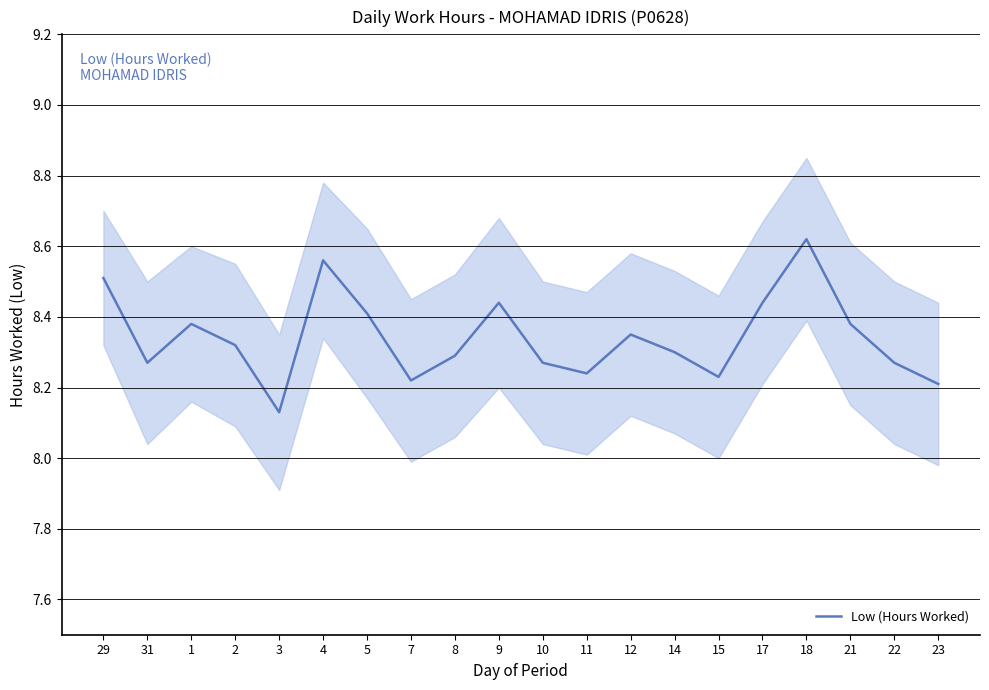

How many points are lower than both their immediate neighbors (excluding endpoints)?

5